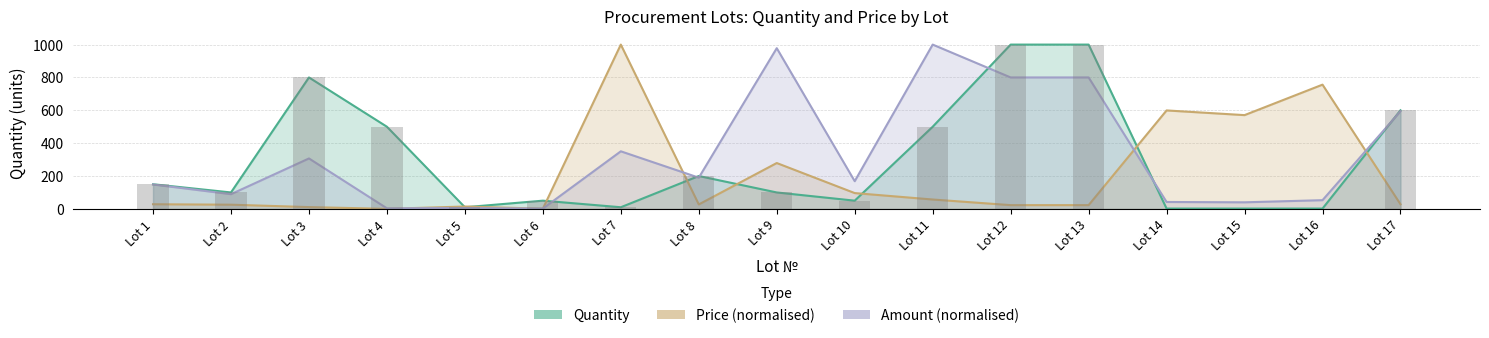

What are all the series names shown in the legend?

Quantity, Price, Amount